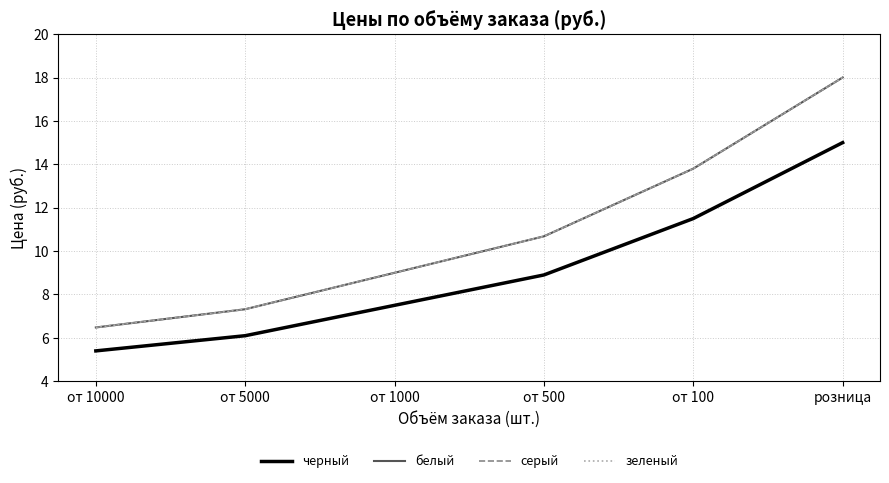

Rank the series by their maximum value, from highest to lowest.

белый, серый, зеленый, черный